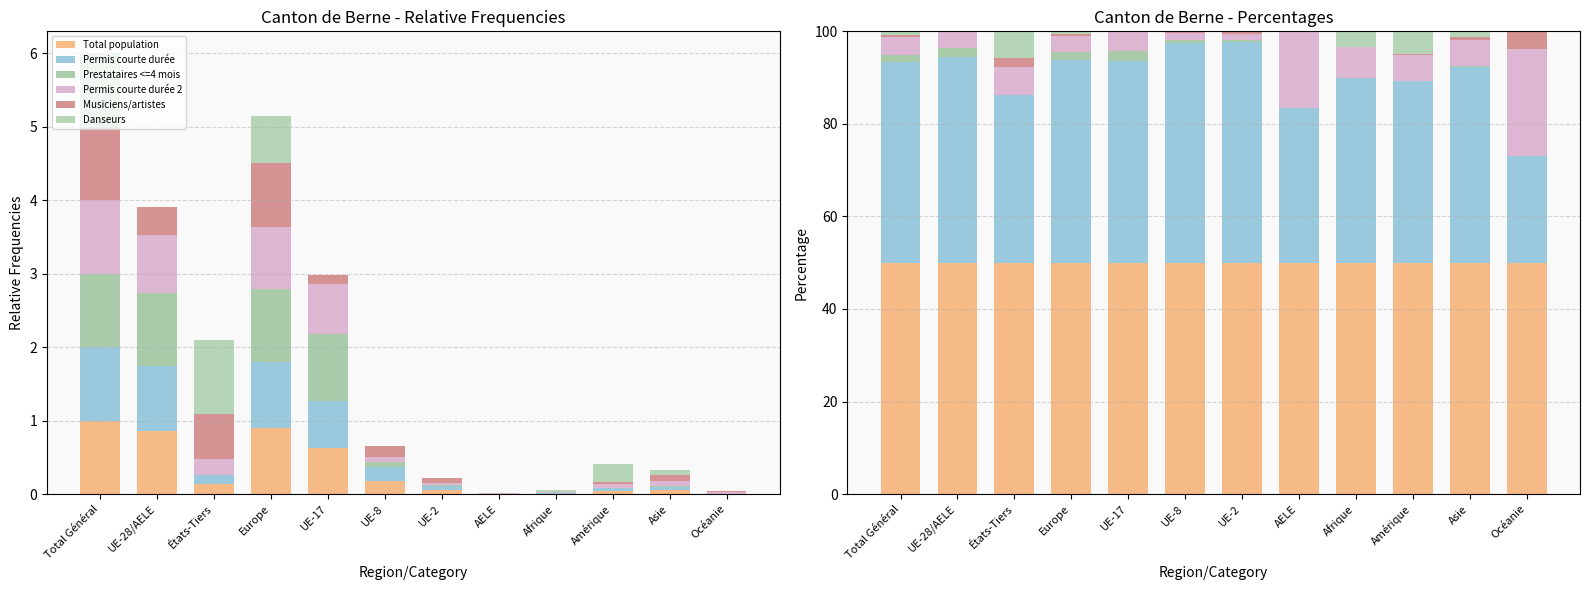

What is the difference between the highest and lowest values at Afrique?

50.0